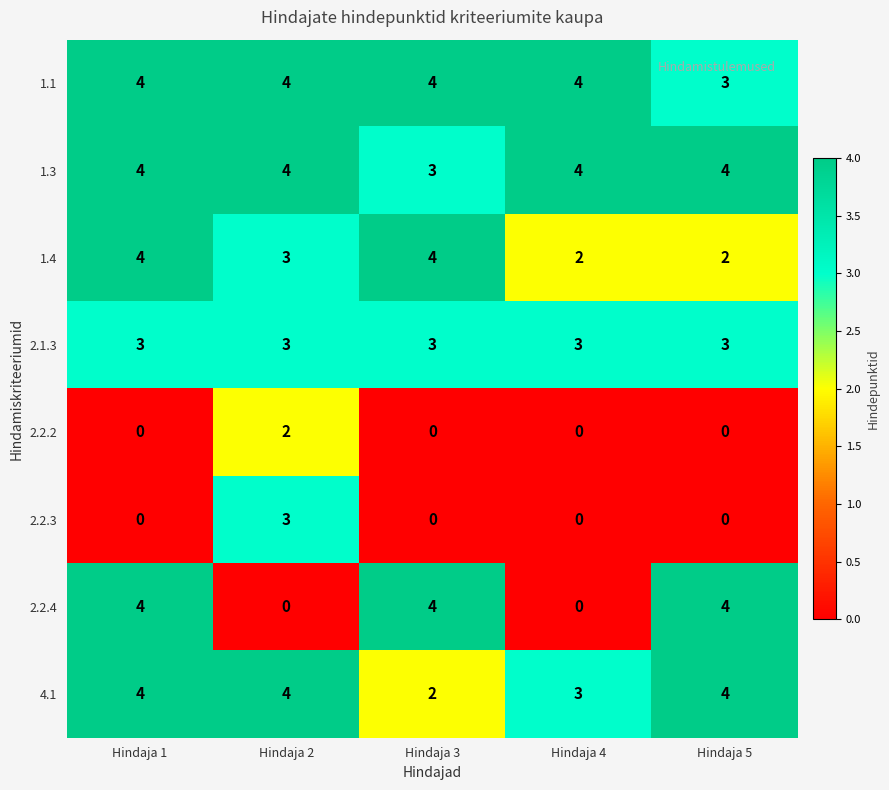

The 4.1 series shows 4 at Hindaja 2. True or false?

True